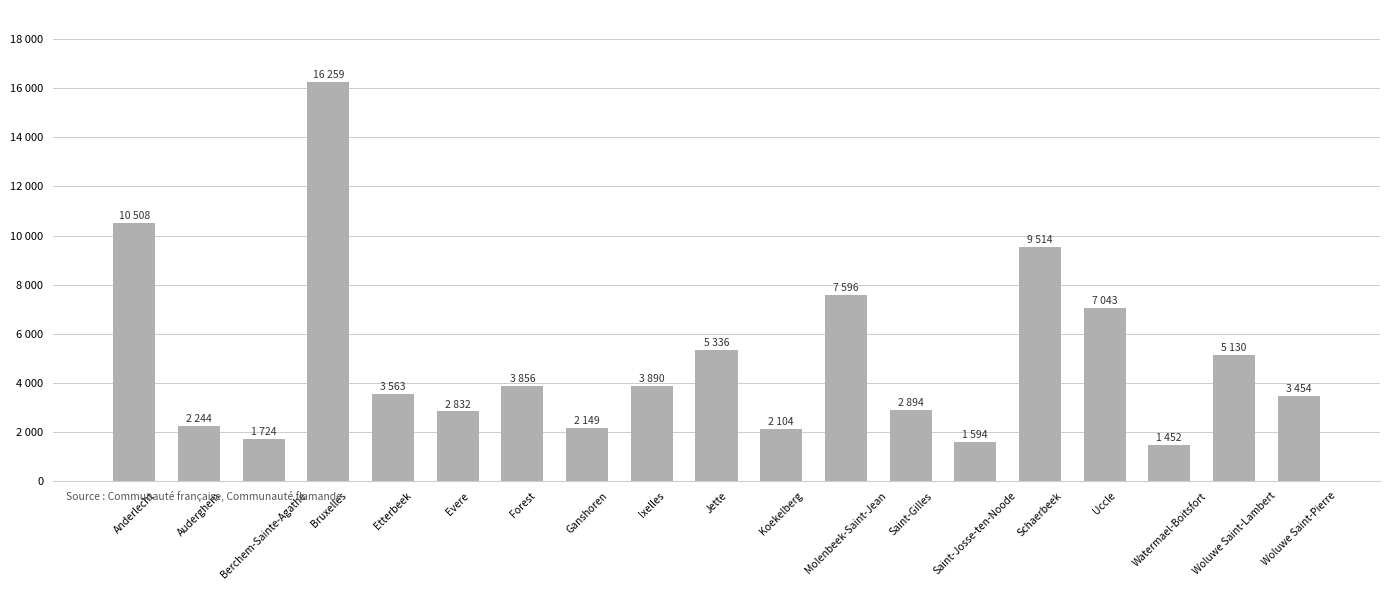

Are the bars horizontal?

No